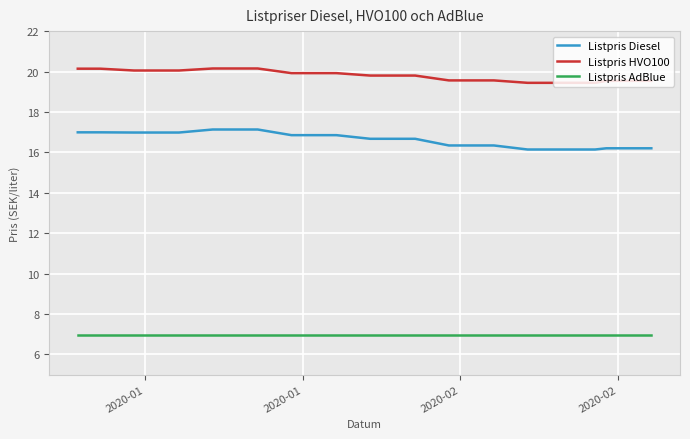

How many distinct data groups are displayed?

3